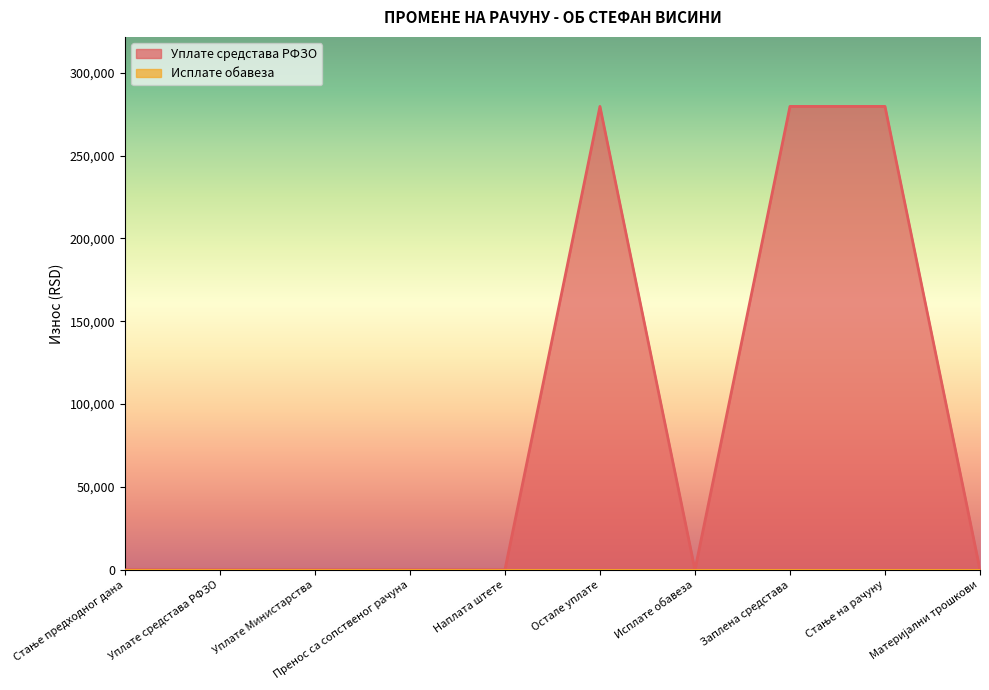

What is the label of the 7th point from the left?

Исплате обавеза